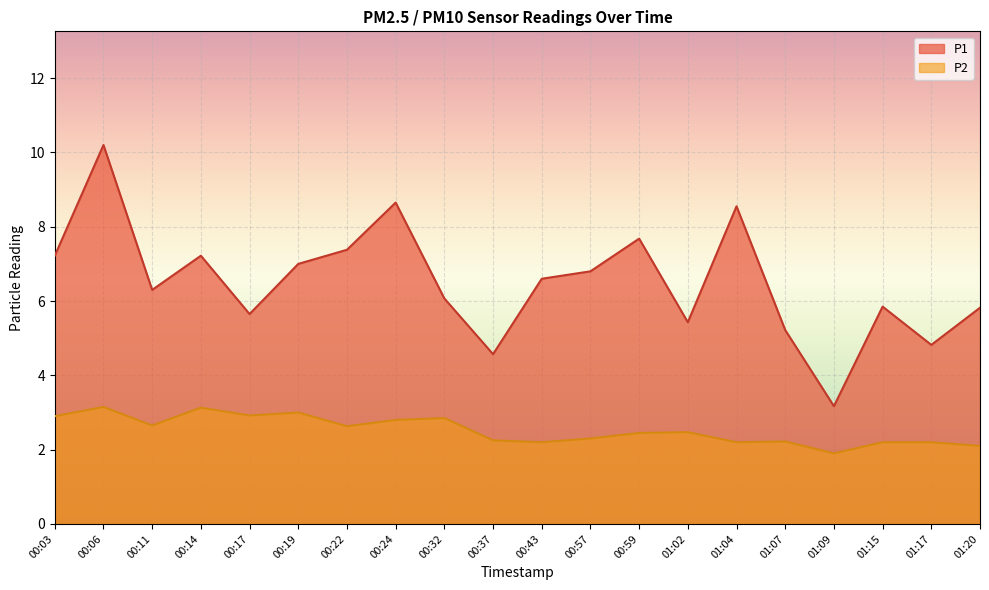

What is the difference between the P2 values at 00:32 and 00:59?

0.4